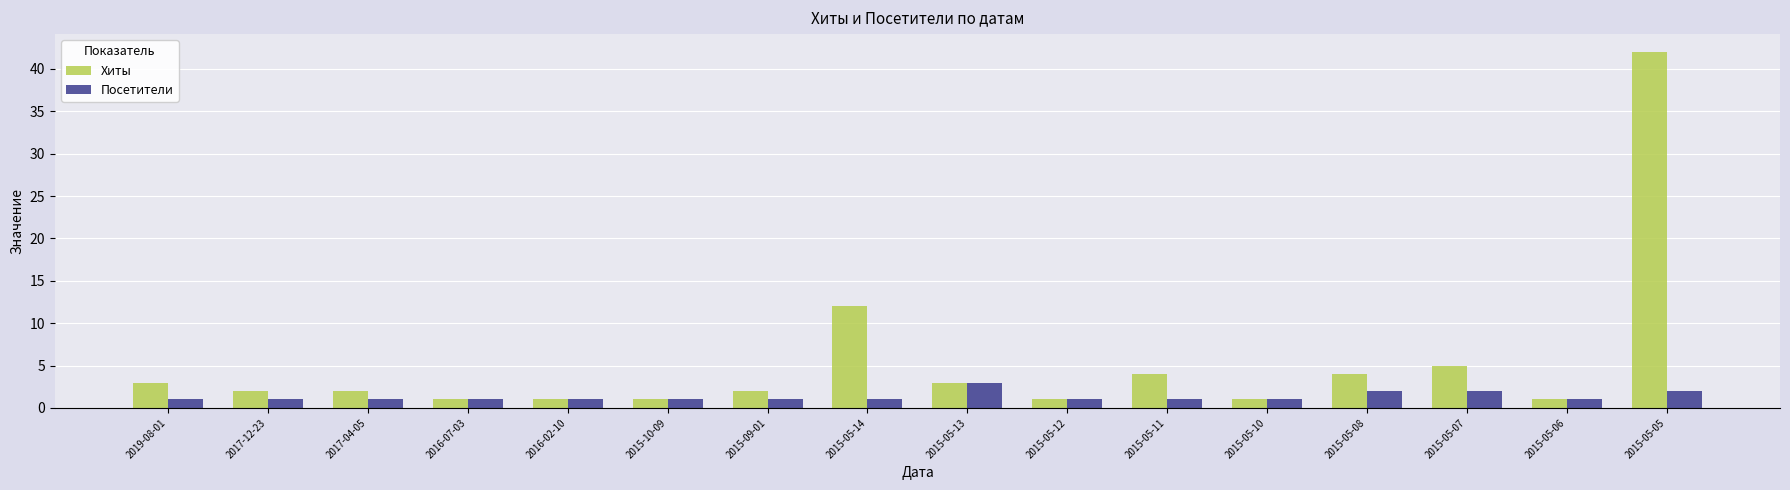

What is the difference between the maximum and minimum values in the Хиты series?

41